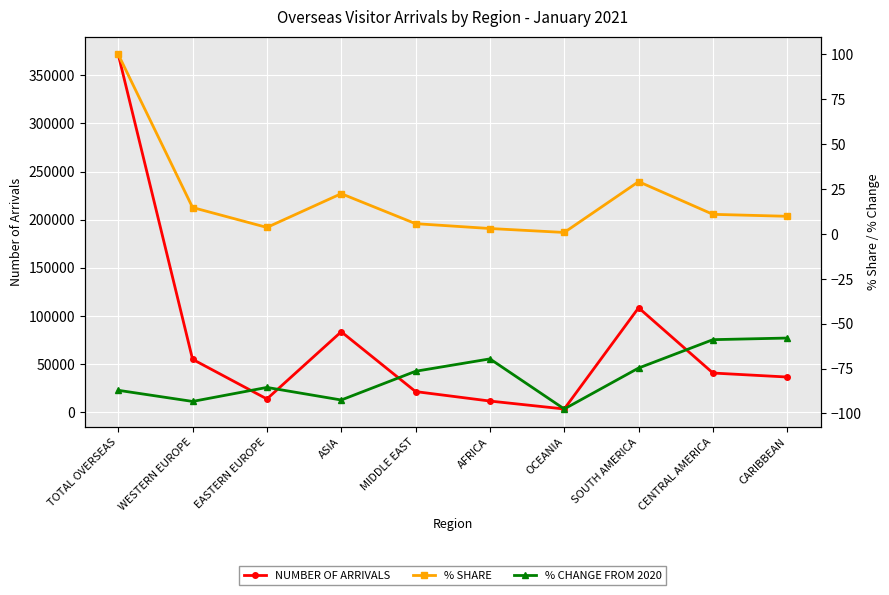

Does the chart display data point markers on the line(s)?

Yes